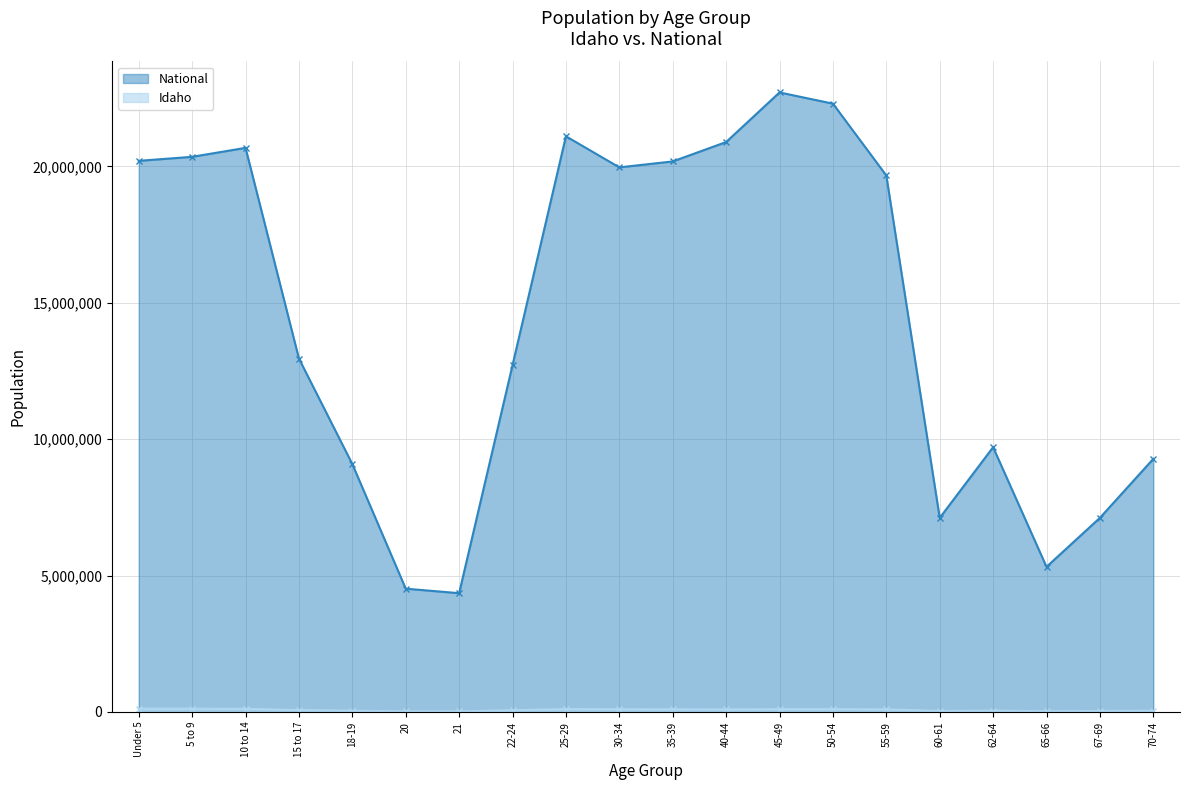

Is the value of Idaho at 30-34 greater than the value of National at 65-66?

No